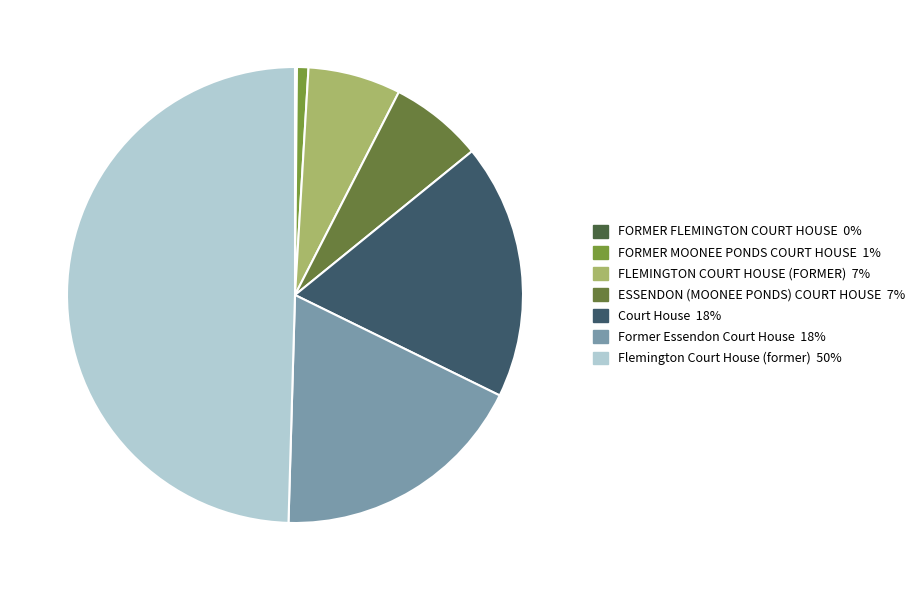

To the nearest percent, what is the combined percentage of Court House and FORMER FLEMINGTON COURT HOUSE?

18%